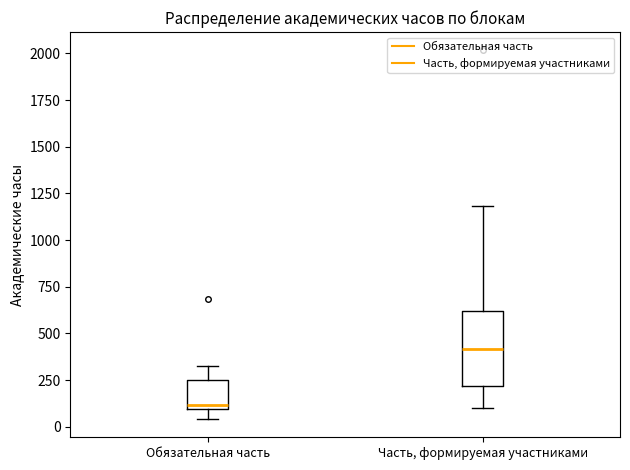

Reading left to right, read every box against the y-axis: the position of its median line, the range the box covers, and the ends of its whiskers. The values are not printed on the chart, so give them approximately, as read against the axis.

Обязательная часть: median 100 (just above the box's lower edge), box 100 to 250, whiskers 50 to 350
Часть, формируемая участниками: median 400, box 200 to 600, whiskers 100 to 1200